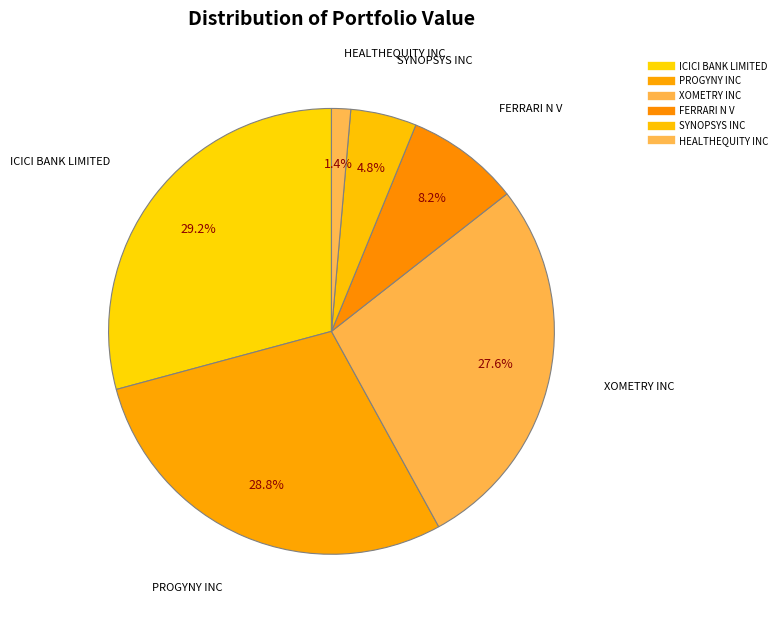

How many slices are in this pie chart?

6